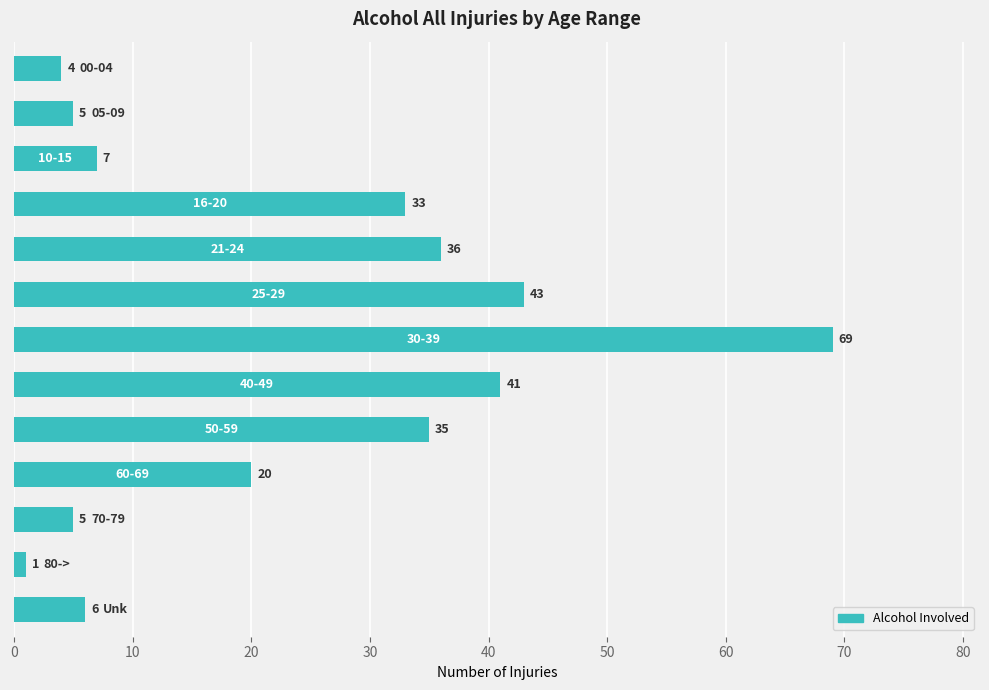

What is the minimum value shown in the chart?

1